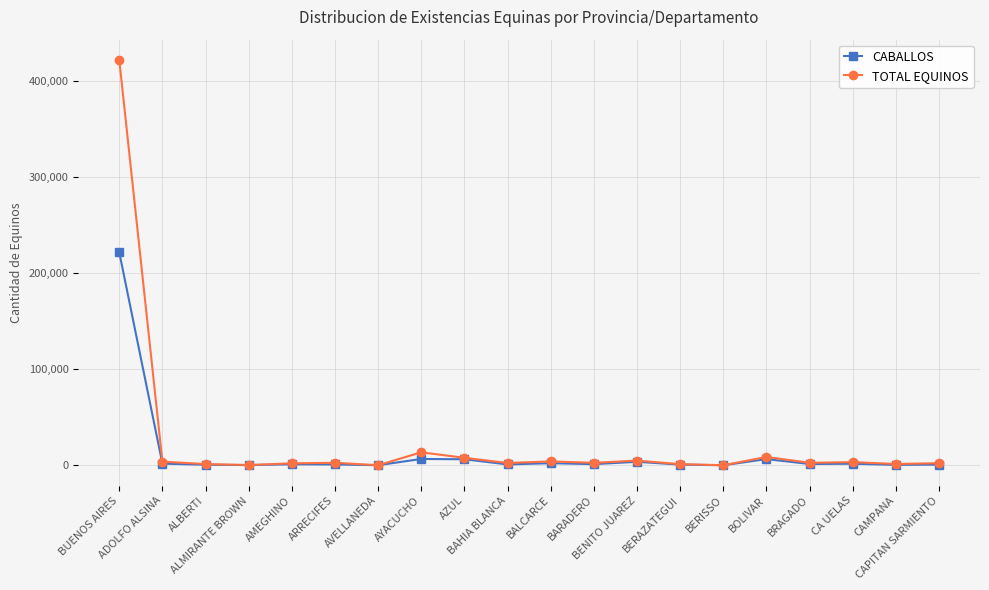

Does the chart display data point markers on the line(s)?

Yes